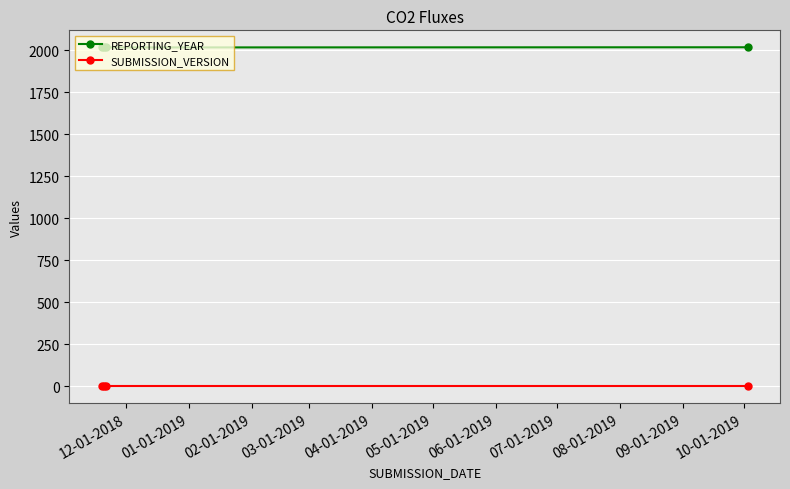

True or false: REPORTING_YEAR and SUBMISSION_VERSION cross at least once.

False